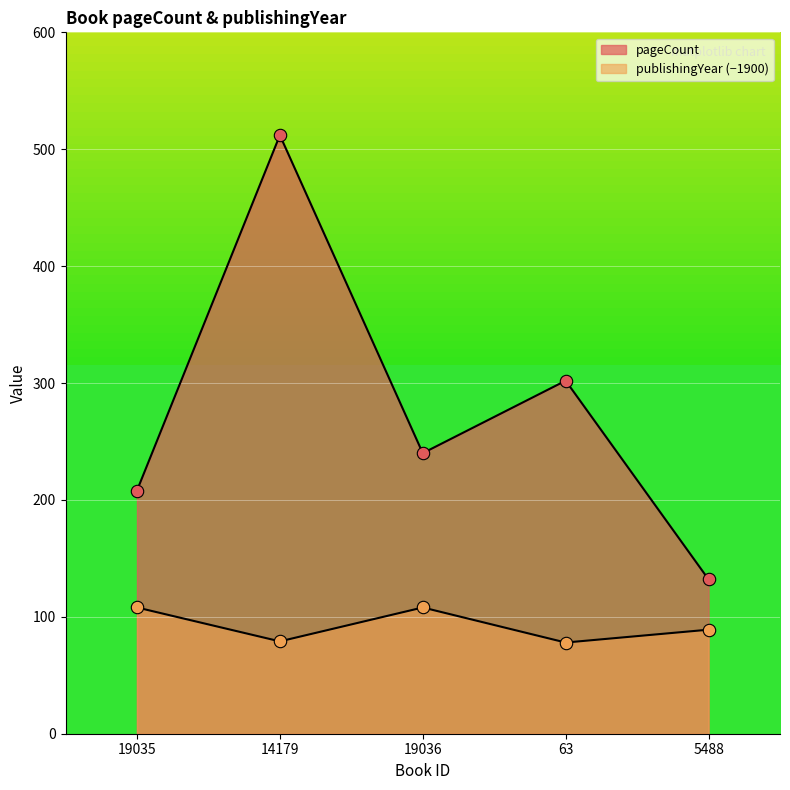

Which series has the largest Y range (max minus min)?

pageCount